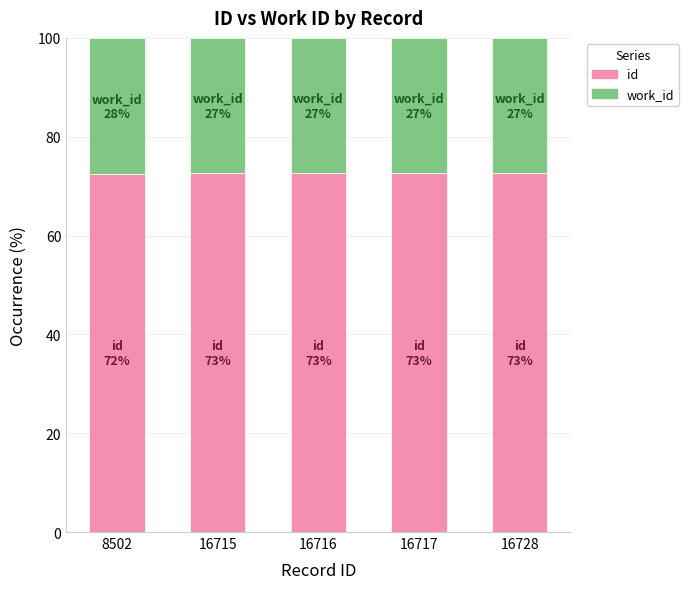

What is the minimum value for id?

72.4